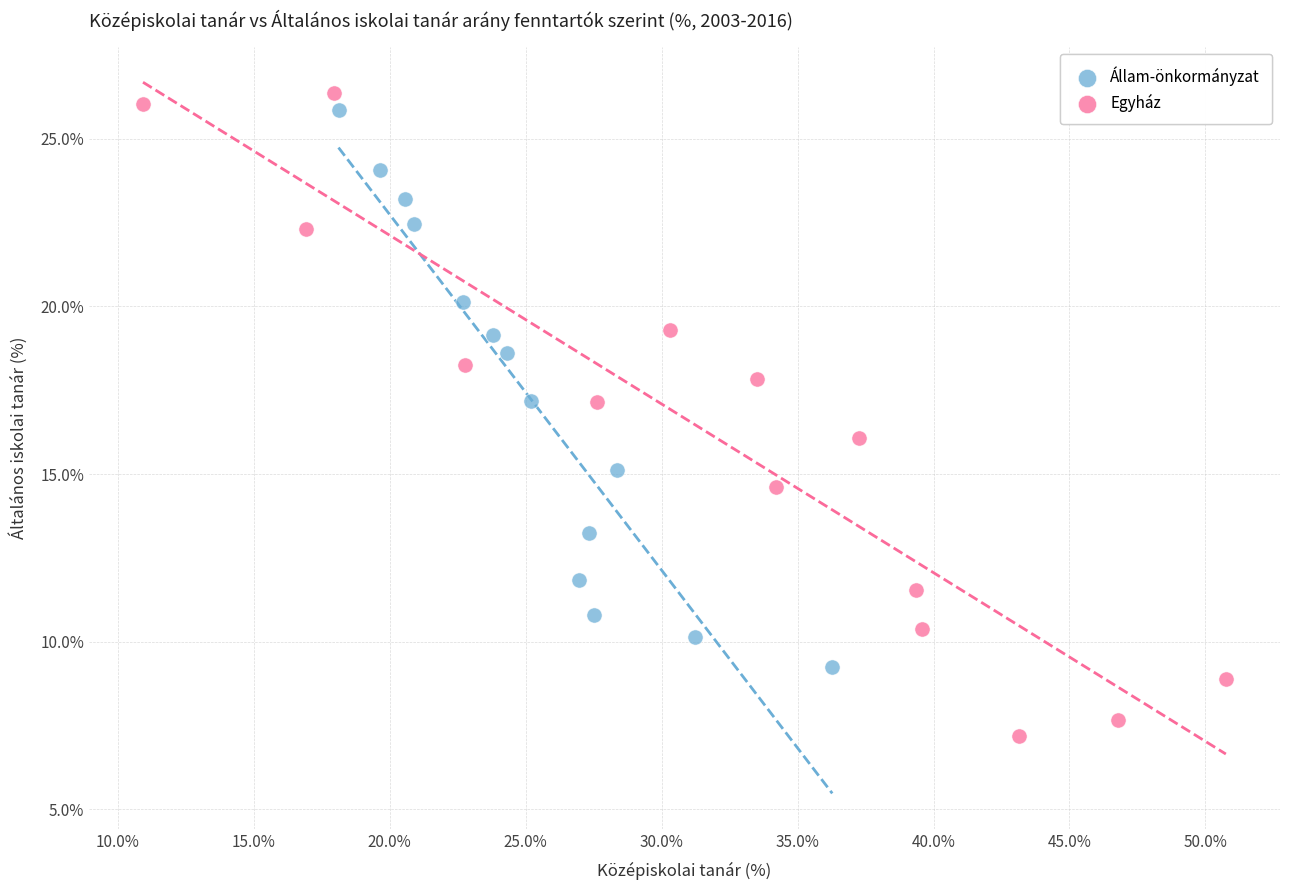

Which series has the largest Y range (max minus min)?

Egyház